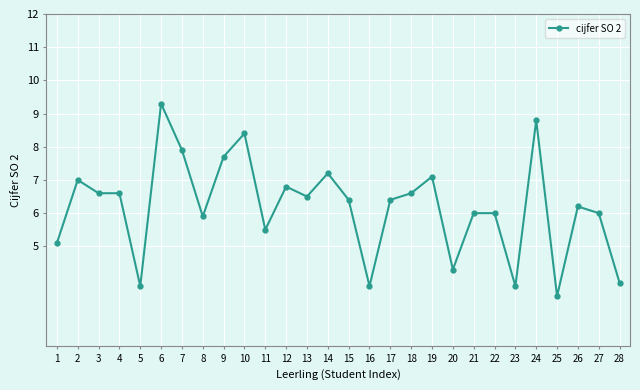

How many lines are shown in the chart?

1